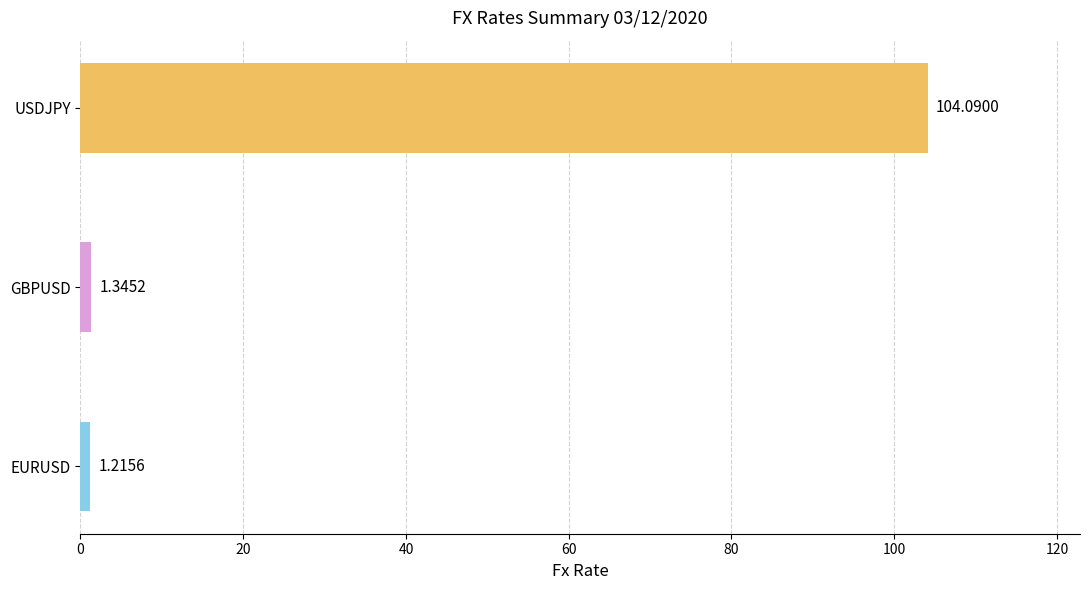

Rank the categories by value from highest to lowest.

USDJPY, GBPUSD, EURUSD